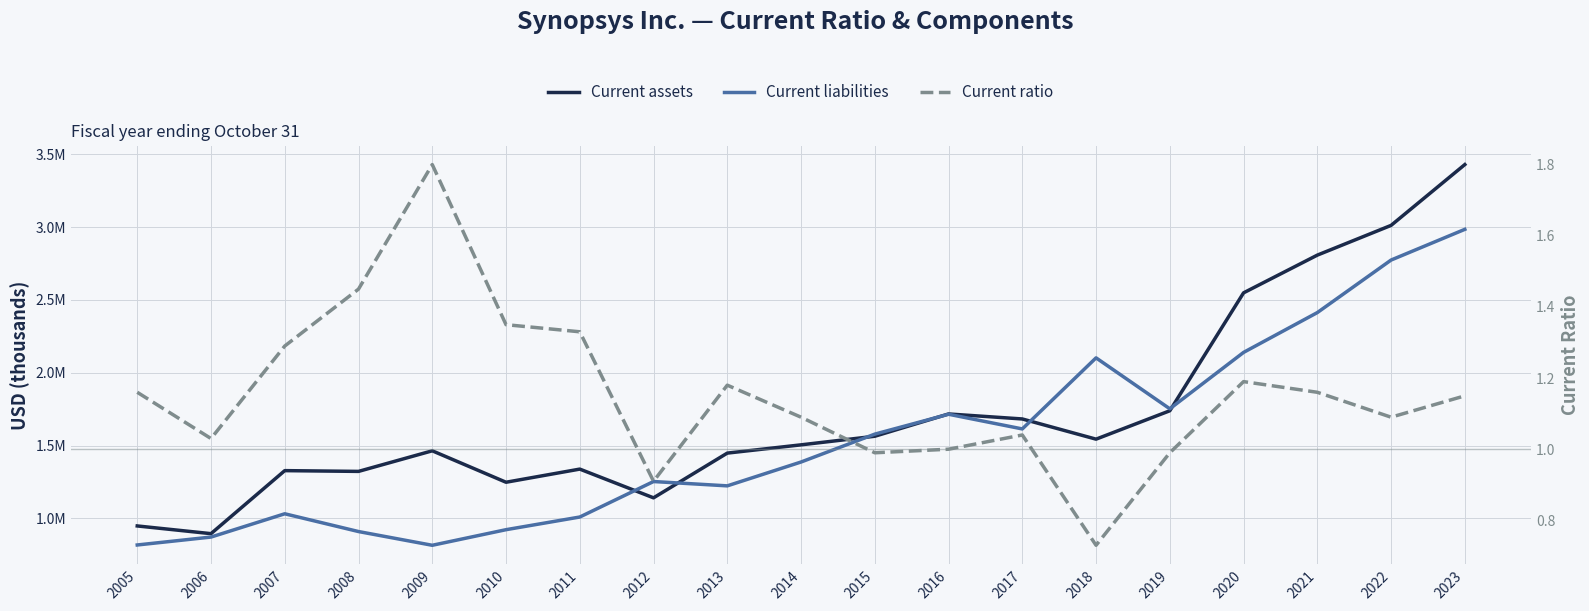

The value of Current assets at 2006 is 894490.0. True or false?

True